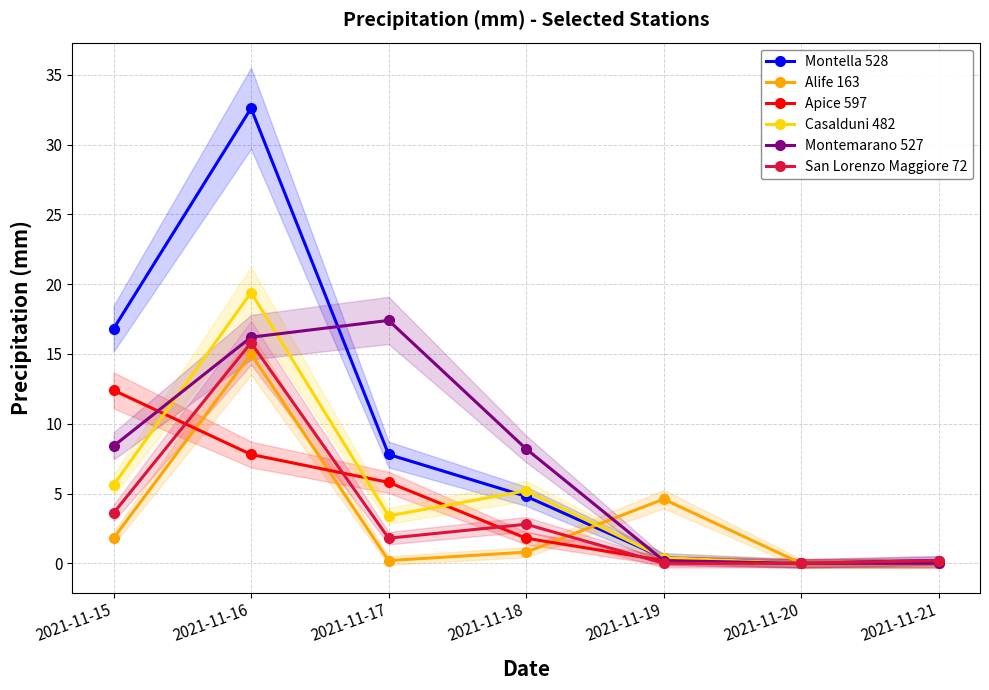

What is the difference between the maximum and second lowest values in the Montemarano 527 series?

17.4